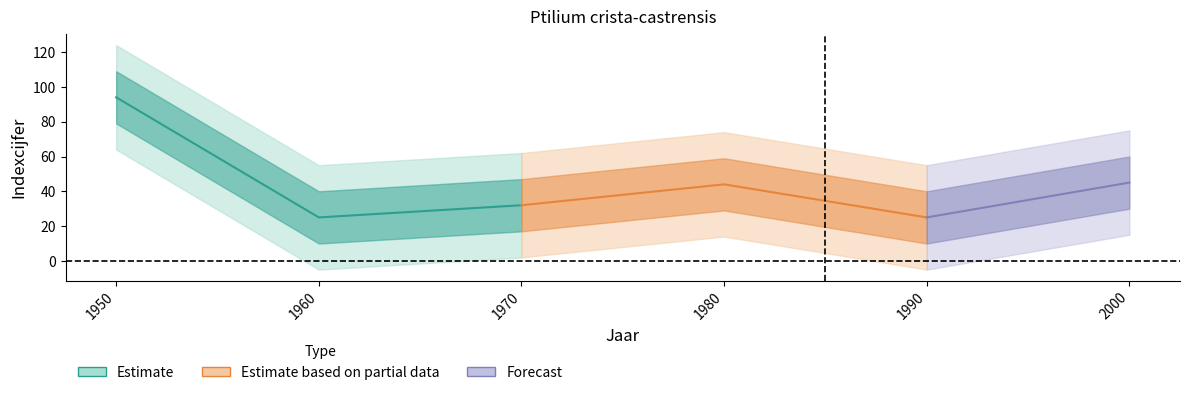

True or false: se and indexcijfer intersect in this chart.

False